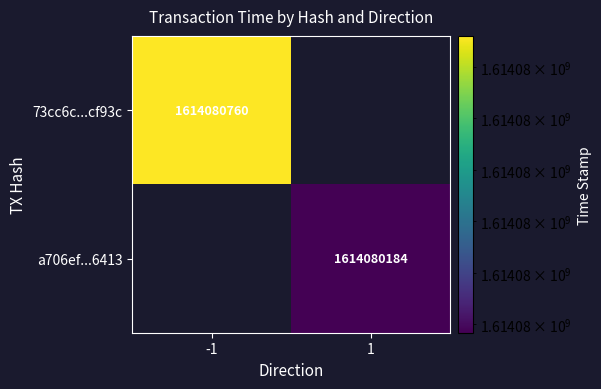

Reading left to right, what are all the values shown in this chart?

73cc6c175184216f778e4155eeda874984cf93c: -1	1614080760
a706ef7be7d5f2e98a3c0596f0f352360086413: 1	1614080184